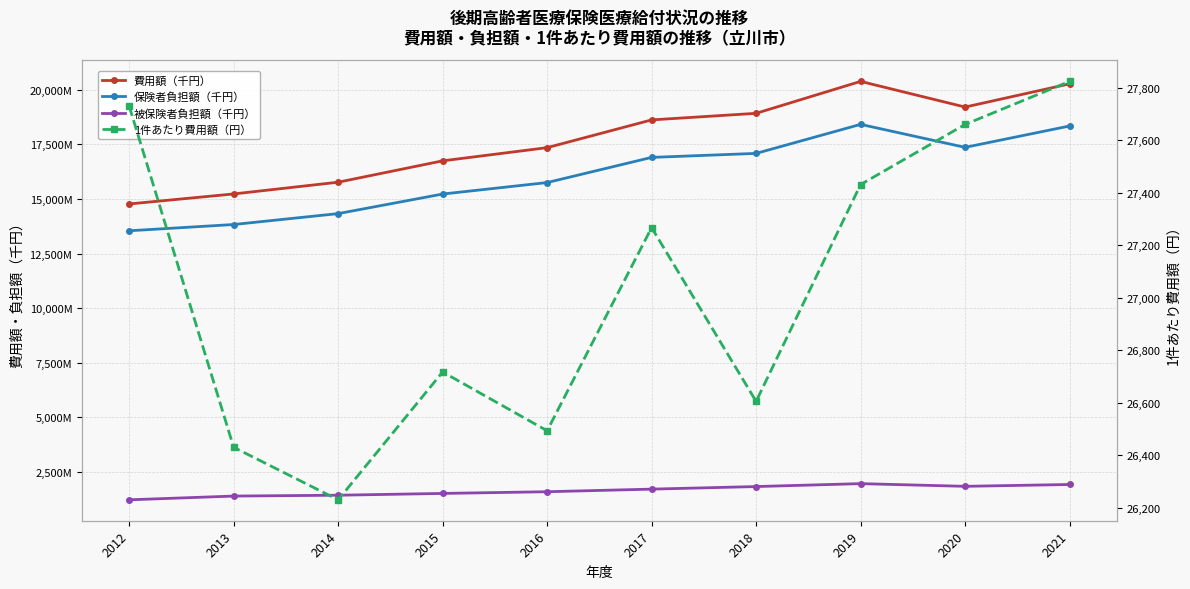

The value of 1件あたり費用額（円） at 2016 is 26494. True or false?

True